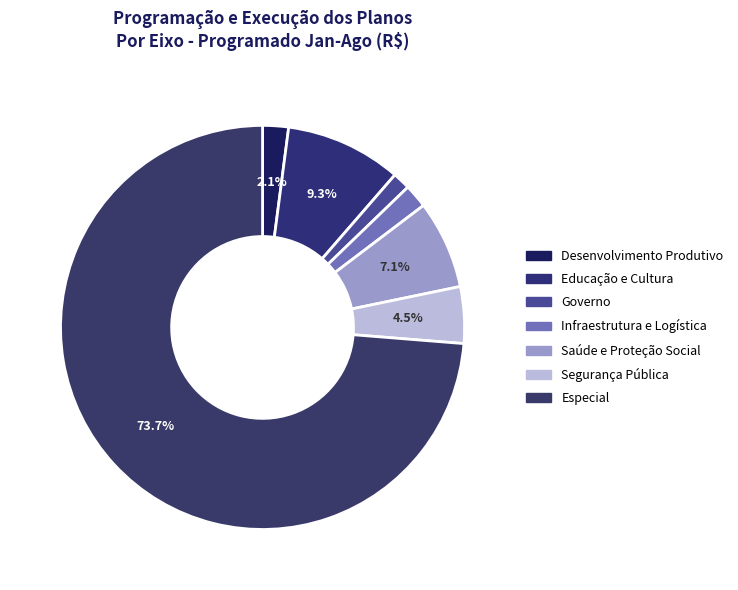

How many segments does this pie chart have?

7